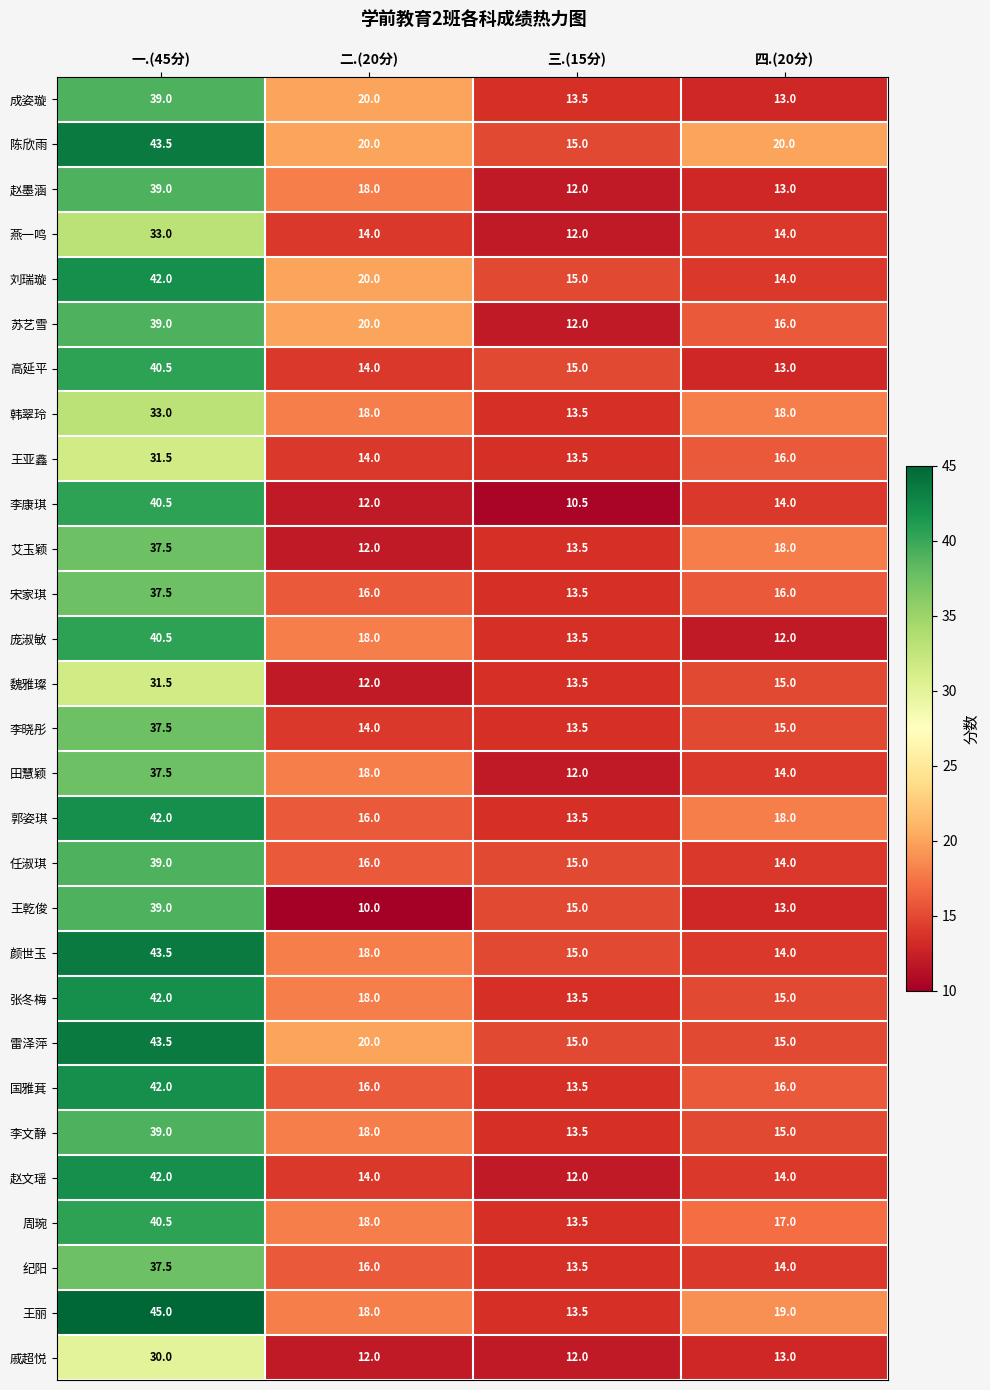

What is the average value of the 庞淑敏 series?

21.0